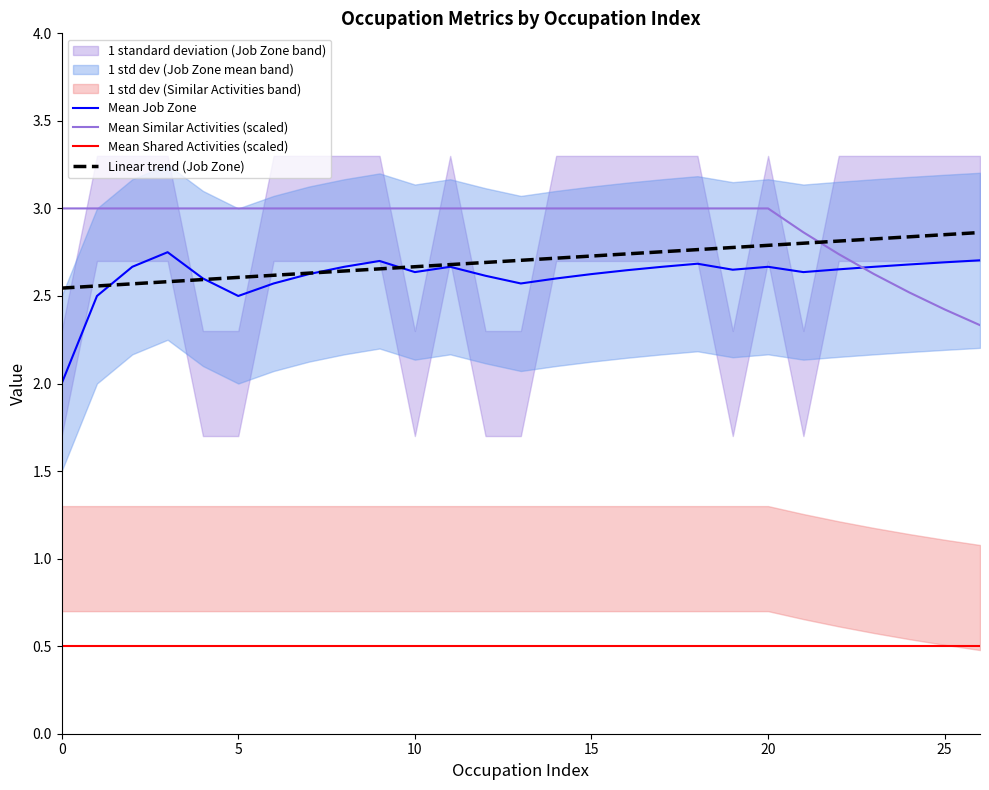

What is the value of the Mean Similar Activities (scaled) point at the 22nd from the left?

2.9